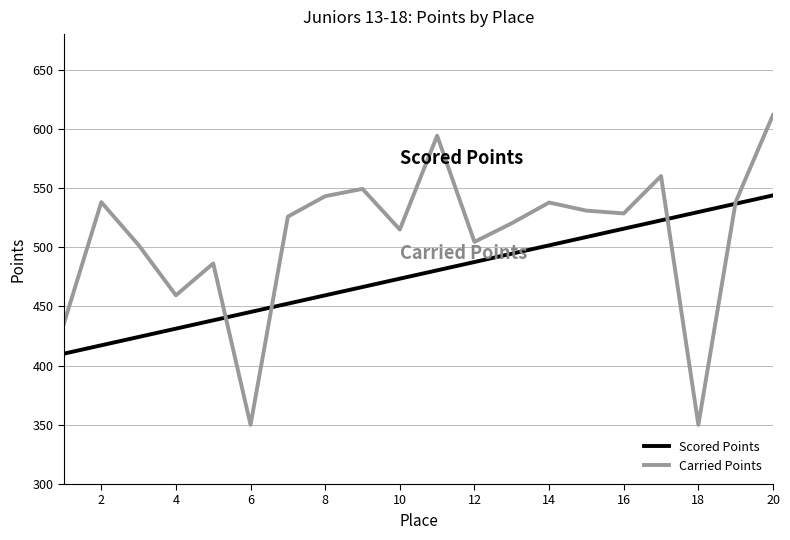

Rank the series by their average value, from highest to lowest.

Carried Points, Scored Points